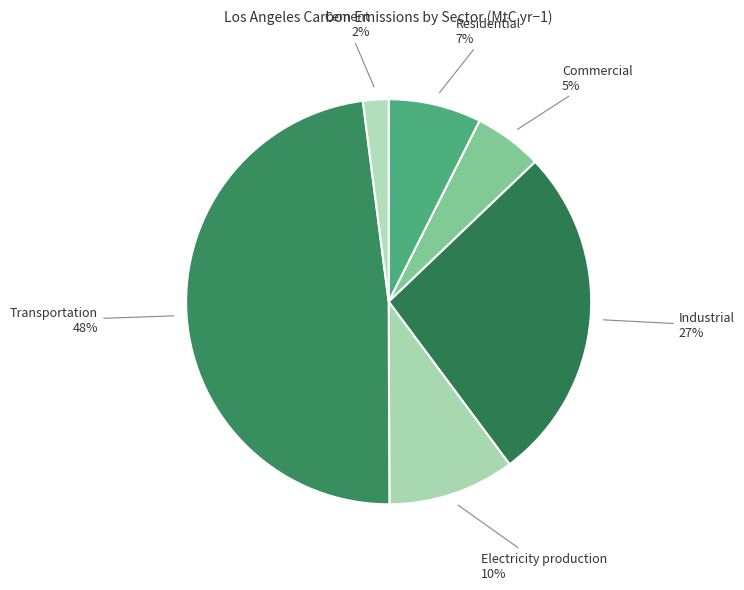

What percentage is the Transportation slice, to the nearest percent?

48%